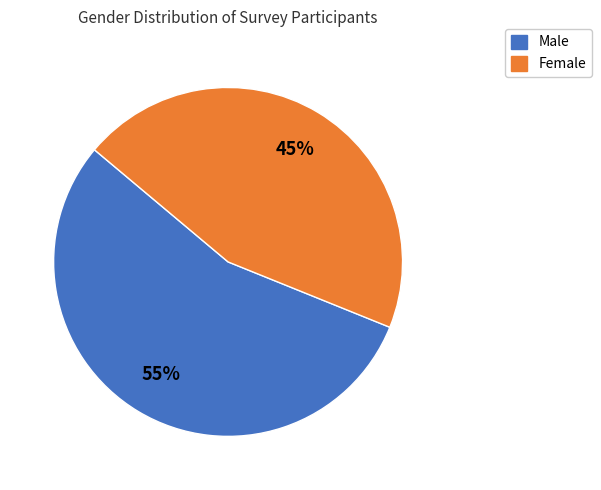

Combined, do Female and Male account for over 50%?

Yes